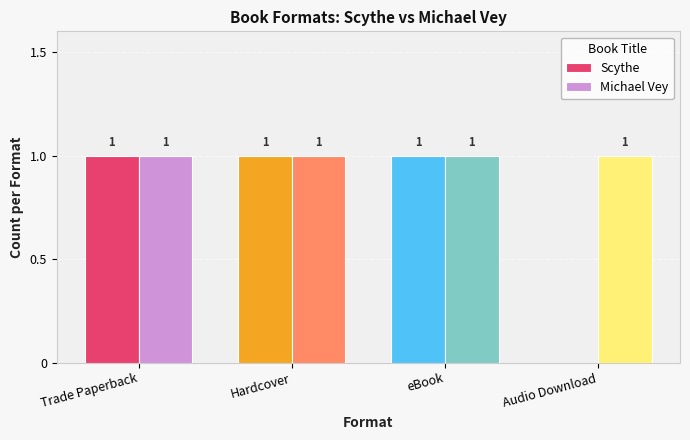

Which series has the widest spread of values?

Scythe